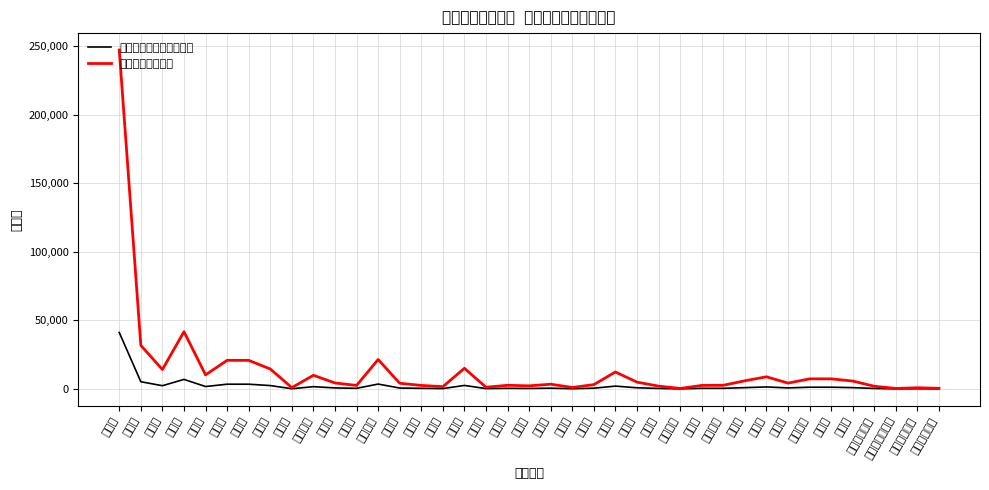

Where is the first local minimum for サージカルマスク配布数?

小樽市